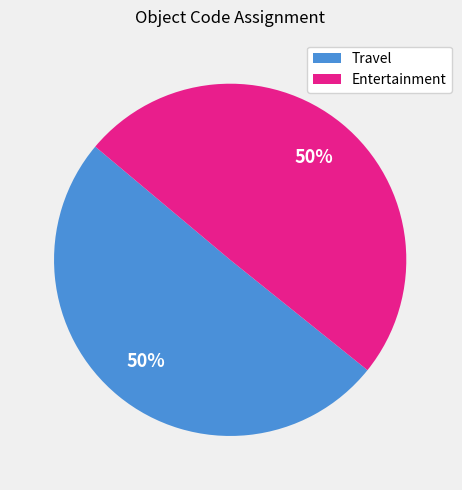

Approximately how many times larger is the value at Travel compared to Entertainment?

1.0